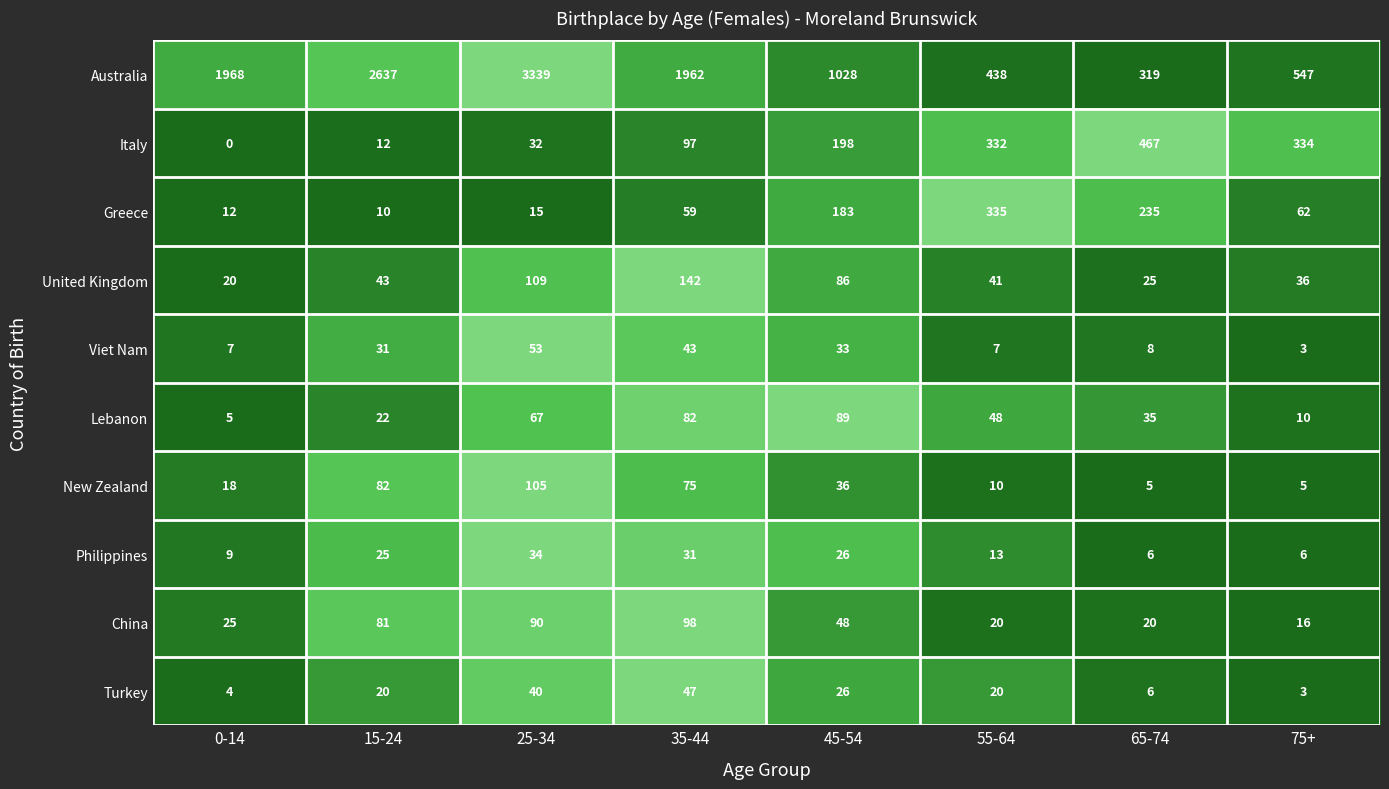

How many data points in Philippines are less than 25?

4